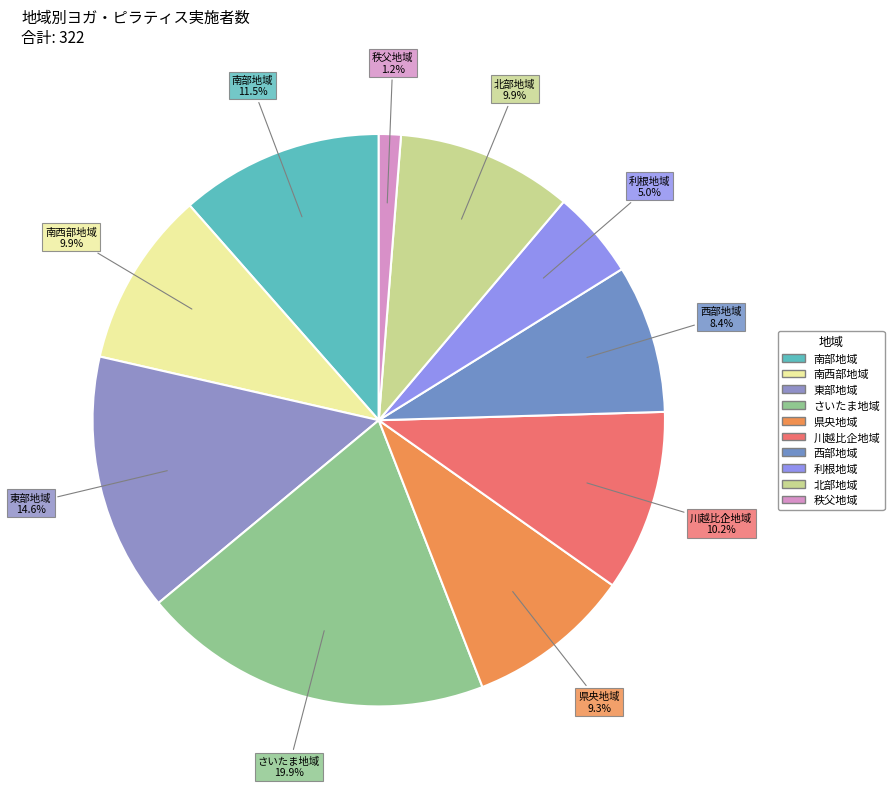

How many segments does this pie chart have?

10